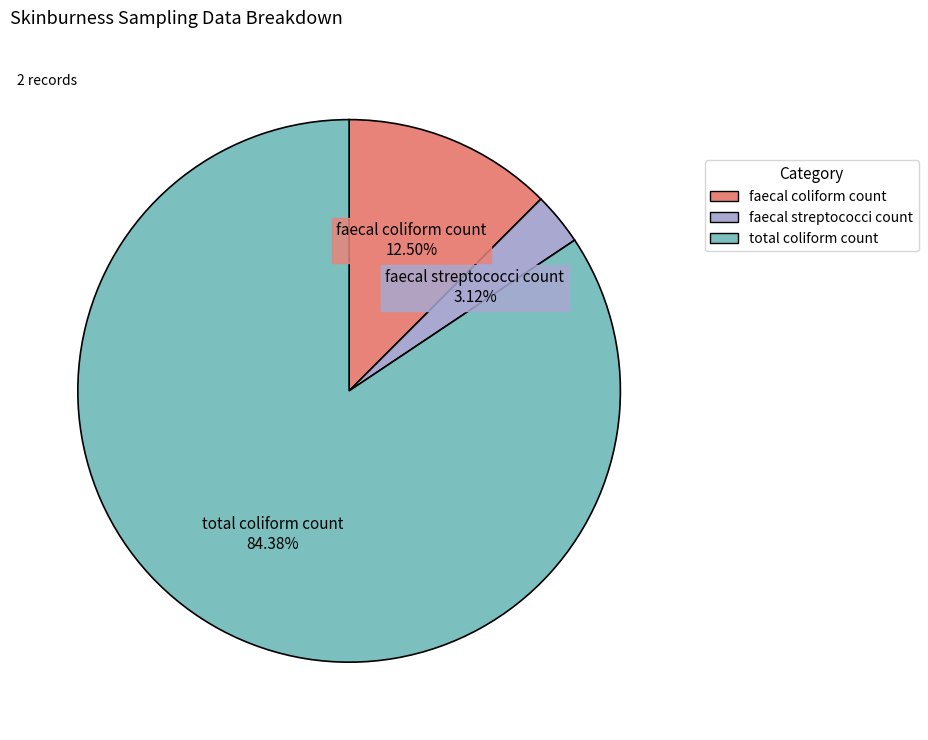

Is faecal streptococci count the majority of the pie?

No